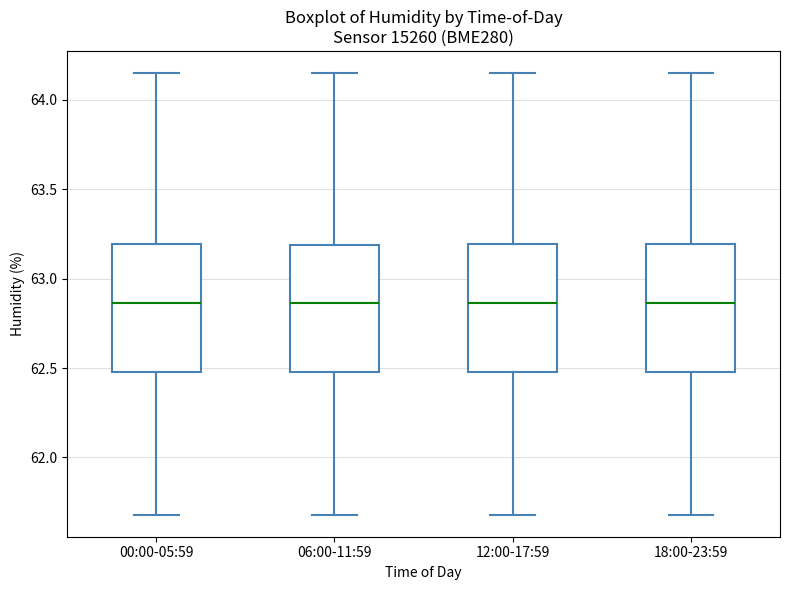

Reading left to right, transcribe this box plot: for each box, give where its median line is, the range the box spans, and where its two whiskers end, as read against the y-axis. The values are not printed on the chart, so give them approximately, as read against the axis.

00:00-05:59: median 62.85, box 62.50 to 63.20, whiskers 61.70 to 64.15
06:00-11:59: median 62.85, box 62.50 to 63.20, whiskers 61.70 to 64.15
12:00-17:59: median 62.85, box 62.50 to 63.20, whiskers 61.70 to 64.15
18:00-23:59: median 62.85, box 62.50 to 63.20, whiskers 61.70 to 64.15